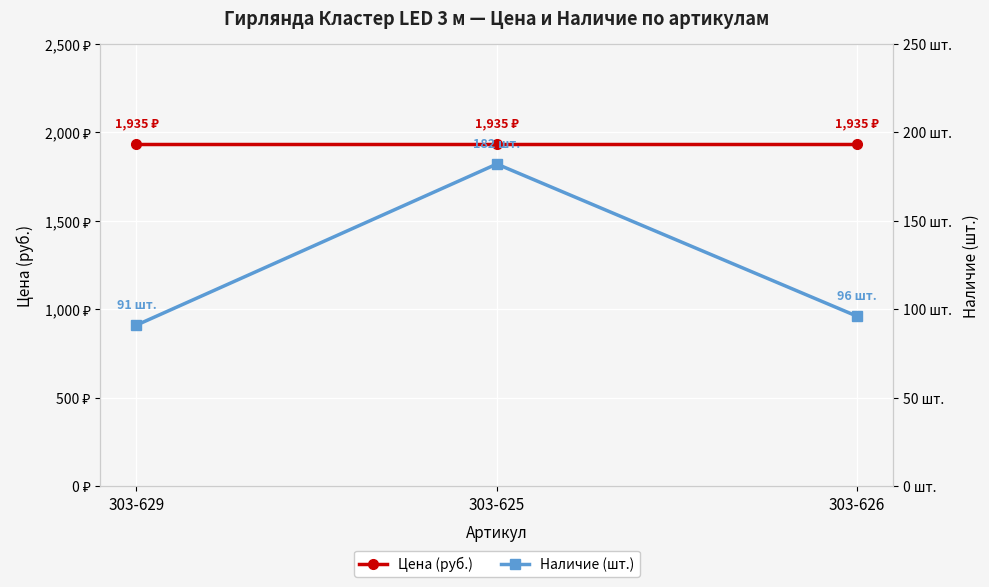

Between 303-629 and 303-625, which series saw the biggest shift?

Наличие (шт.)